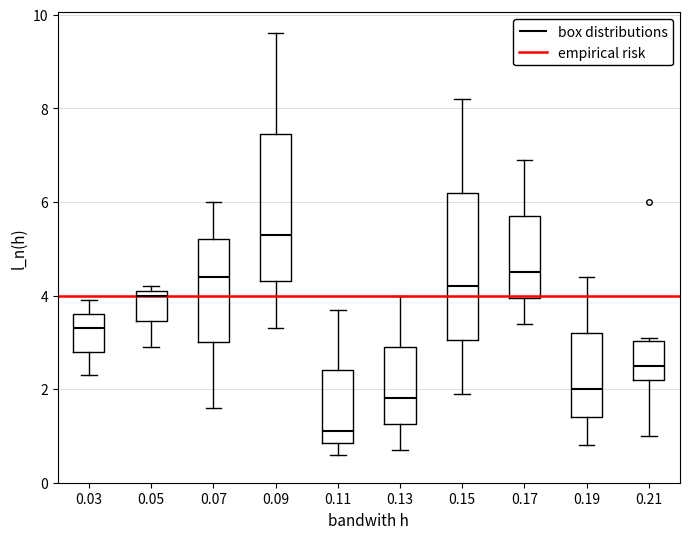

Reading left to right, read every box against the y-axis: the position of its median line, the range the box covers, and the ends of its whiskers. The values are not printed on the chart, so give them approximately, as read against the axis.

0.03: median 3.4, box 2.8 to 3.6, whiskers 2.4 to 4.0
0.05: median 4.0, box 3.4 to 4.2, whiskers 3.0 to 4.2 (just above the box's upper edge)
0.07: median 4.4, box 3.0 to 5.2, whiskers 1.6 to 6.0
0.09: median 5.4, box 4.4 to 7.4, whiskers 3.4 to 9.6
0.11: median 1.2, box 0.8 to 2.4, whiskers 0.6 to 3.8
0.13: median 1.8, box 1.2 to 3.0, whiskers 0.8 to 4.0
0.15: median 4.2, box 3.0 to 6.2, whiskers 2.0 to 8.2
0.17: median 4.6, box 4.0 to 5.8, whiskers 3.4 to 7.0
0.19: median 2.0, box 1.4 to 3.2, whiskers 0.8 to 4.4
0.21: median 2.6, box 2.2 to 3.0, whiskers 1.0 to 3.2